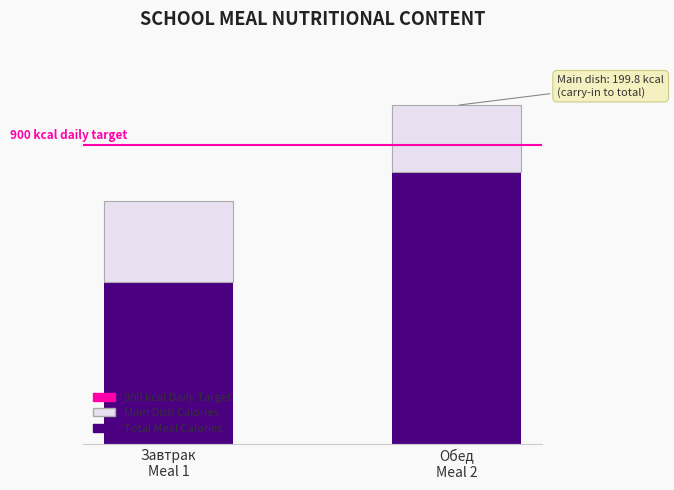

At how many categories does at least one series exceed 618?

1